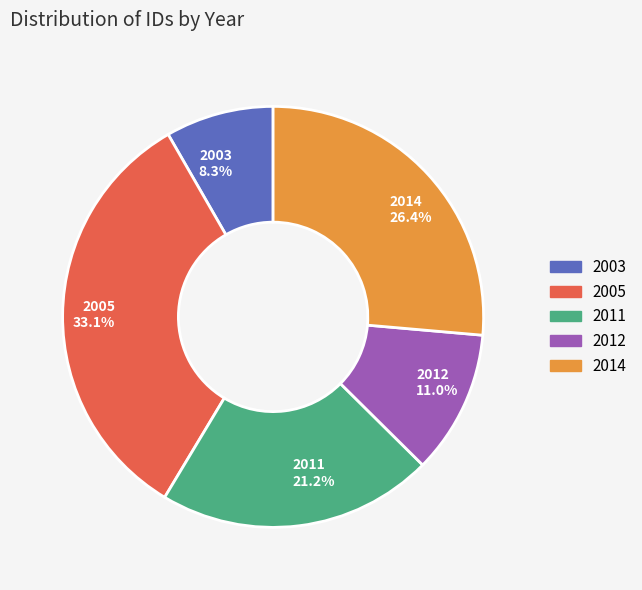

Is there any slice that represents more than half of the pie?

No